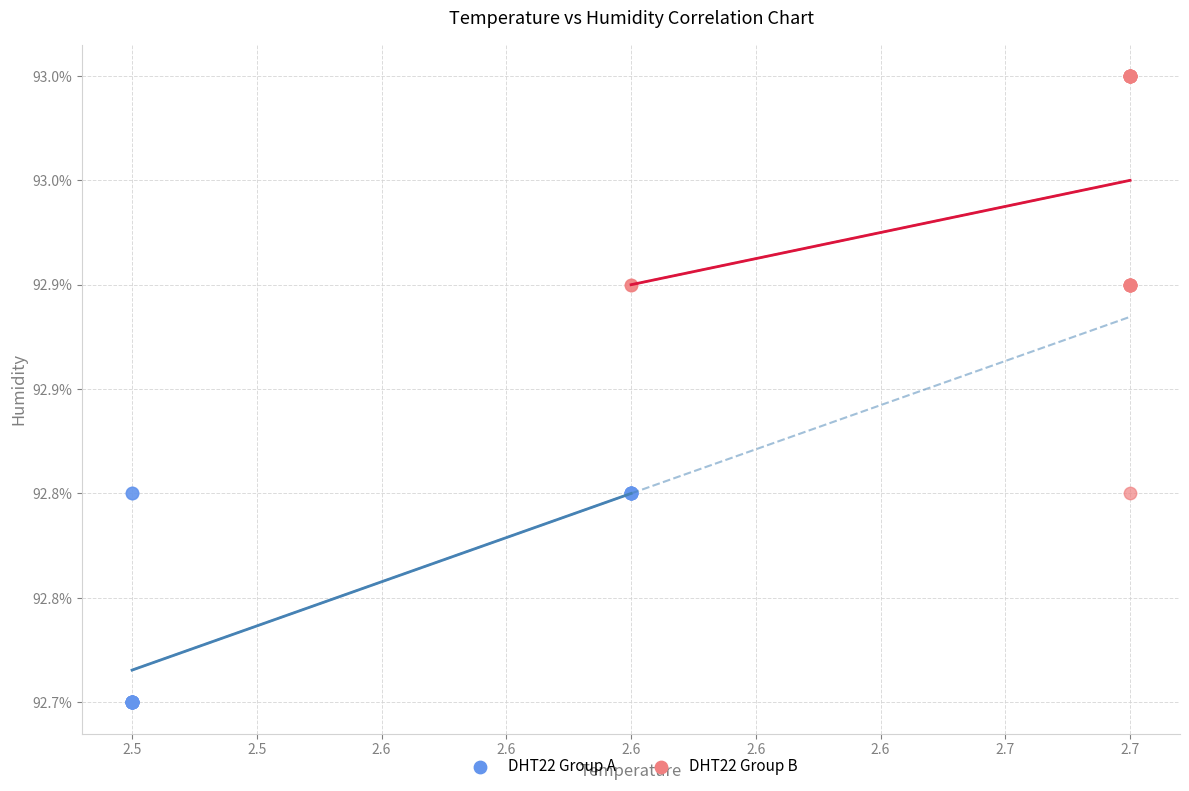

What are all the series names shown in the legend?

DHT22 Group A, DHT22 Group B